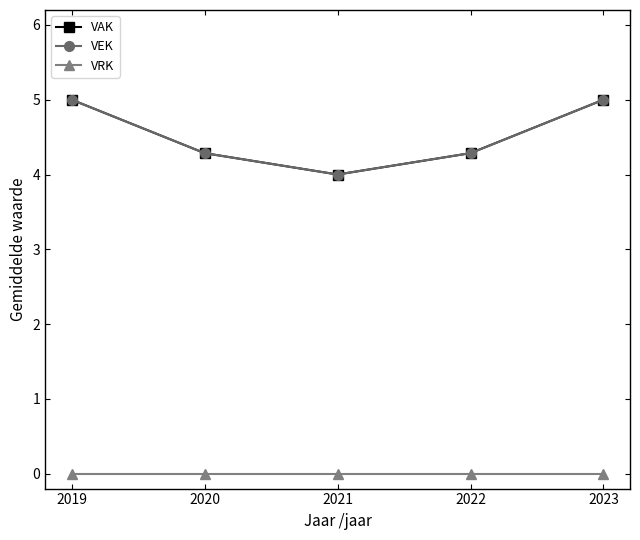

Is this an area chart (filled region under the line)?

No